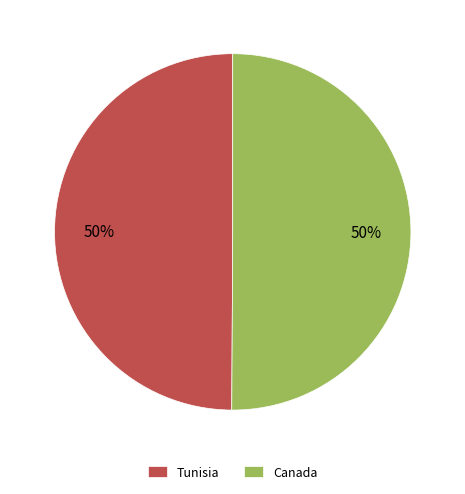

Is it true that Canada is 58% of the pie?

False